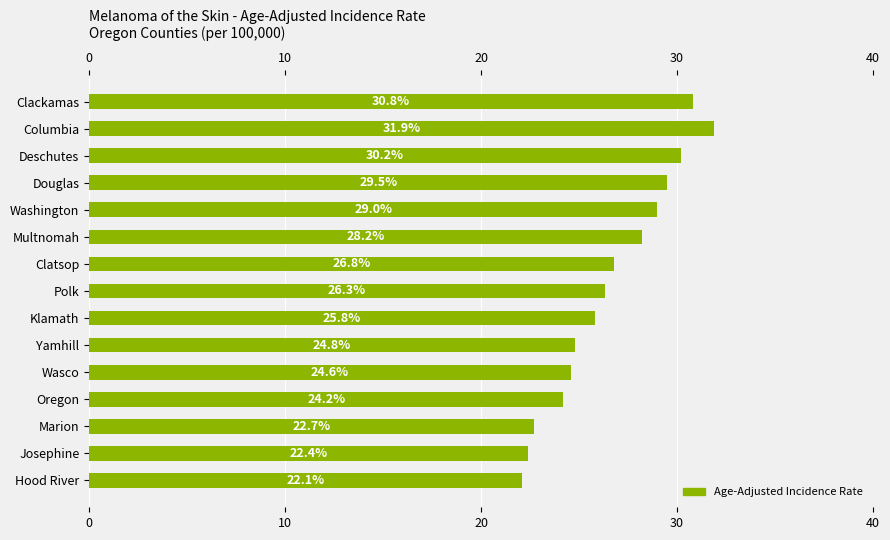

What is the change in value from Washington to Yamhill?

-4.2